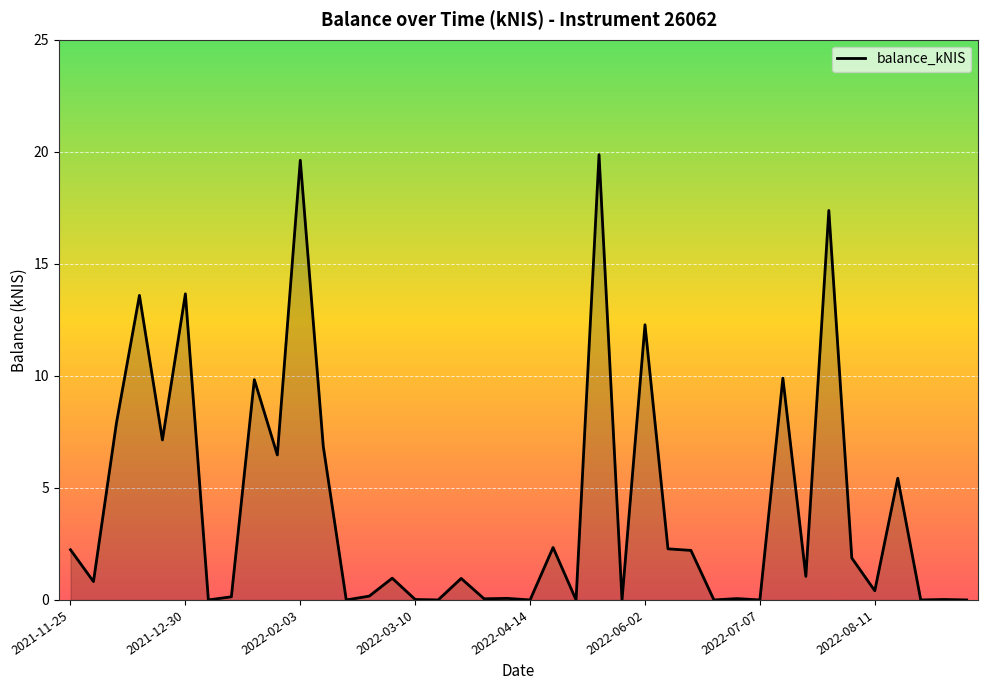

What is the maximum value shown in the chart?

19.9